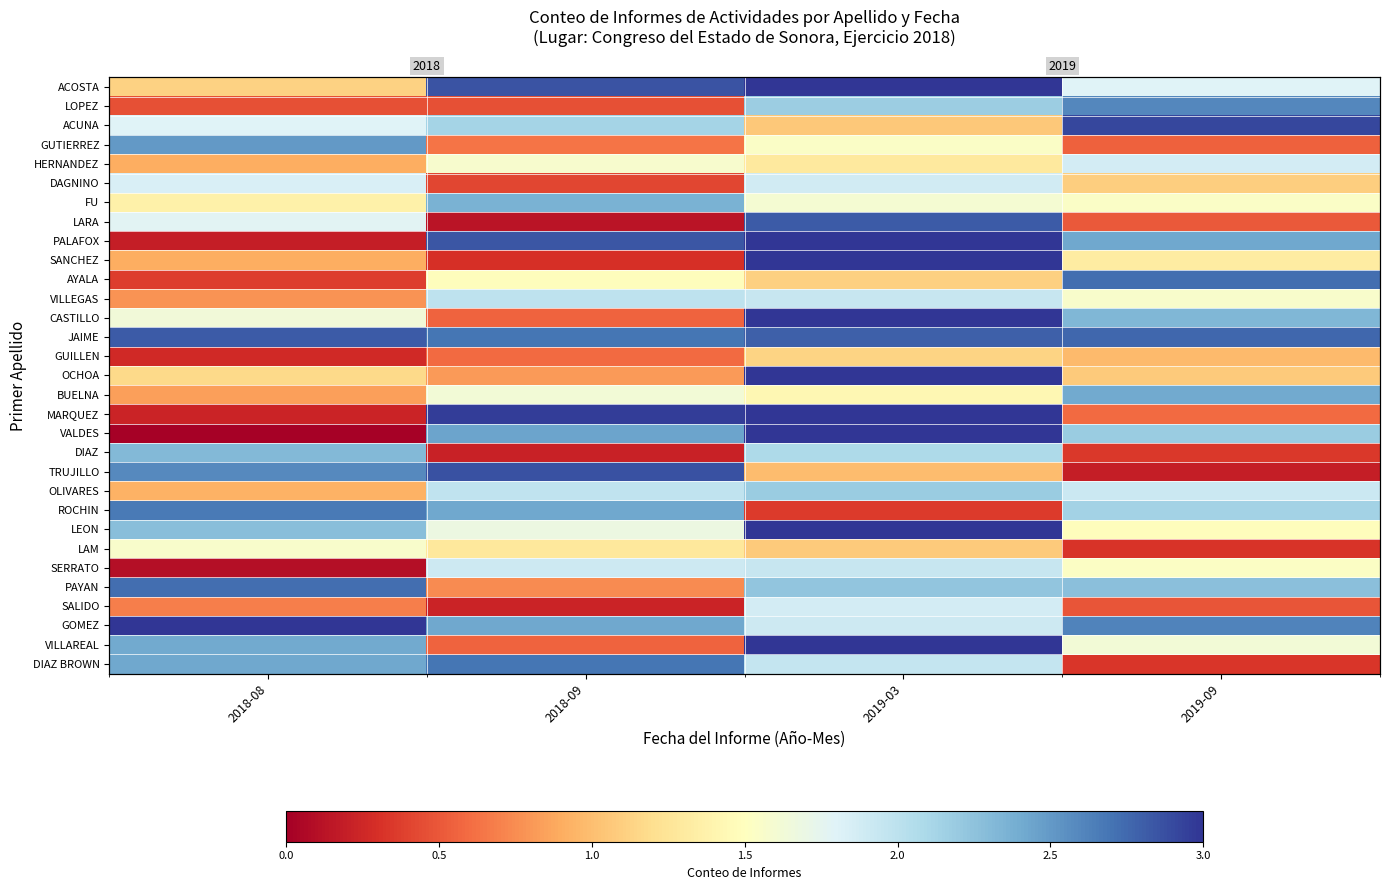

True or false: LEON has a value of 1.0 at 2019-09.

False